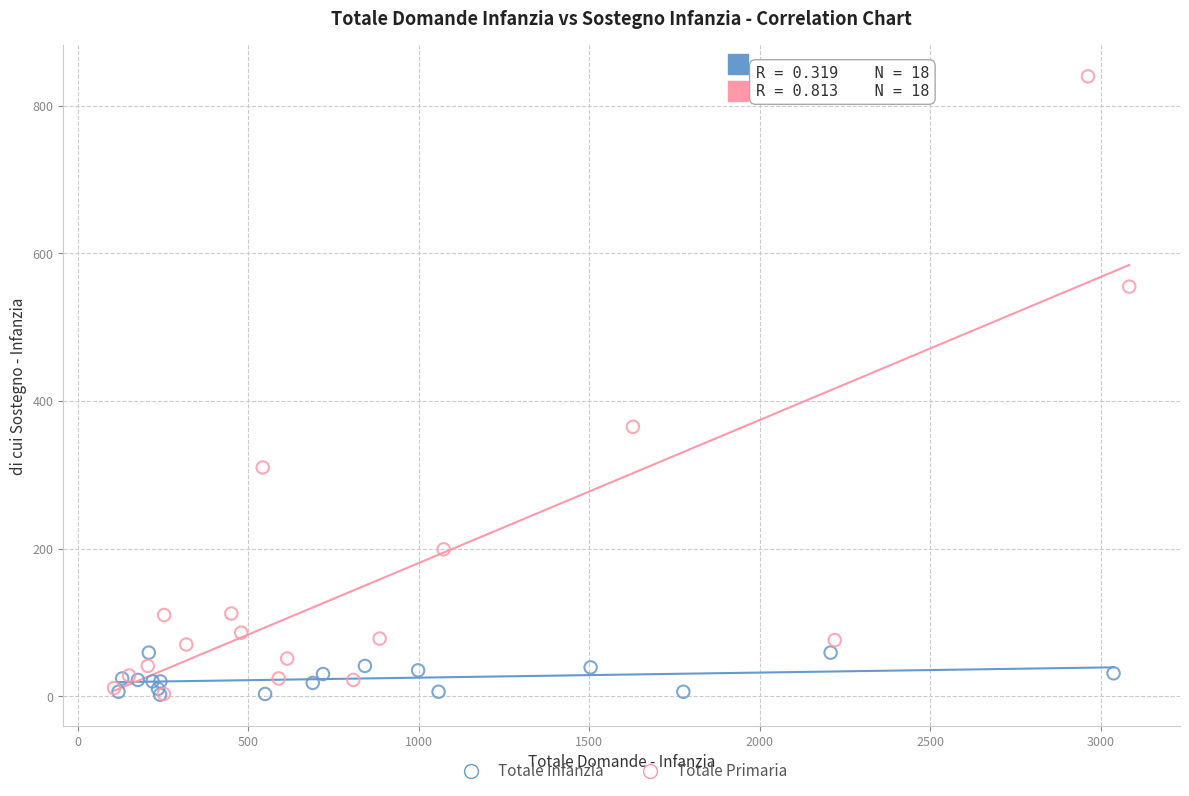

Which series reaches the maximum Y coordinate?

Totale Primaria